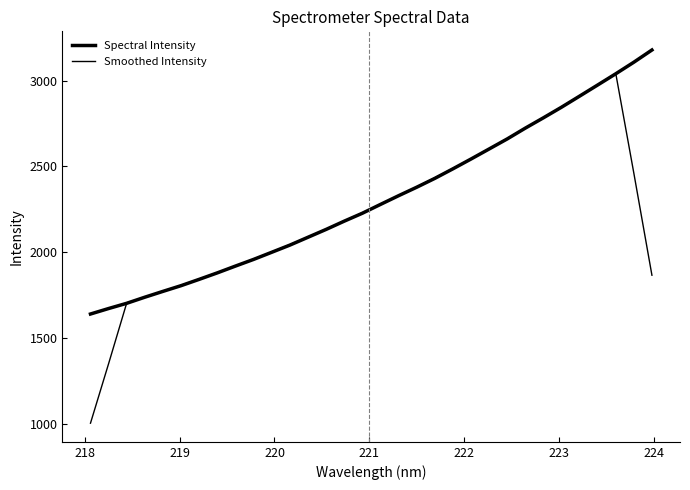

What is the lowest value of the Smoothed Intensity series?

1002.3